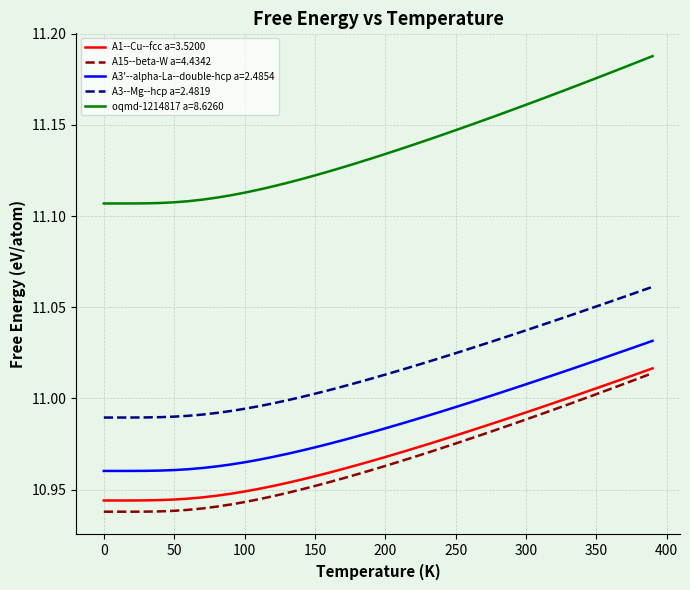

True or false: oqmd-1214817 a=8.6260 and A15--beta-W a=4.4342 cross at least once.

False